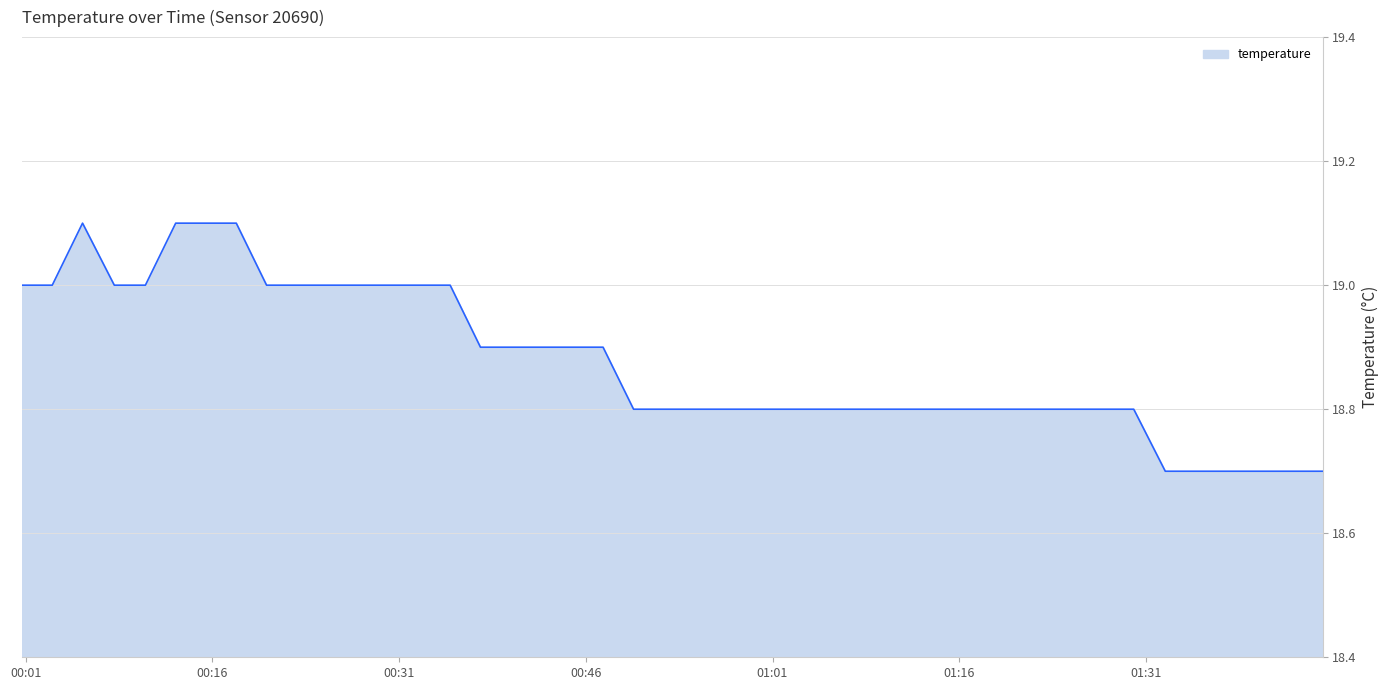

What is the difference between the maximum and minimum values?

0.4